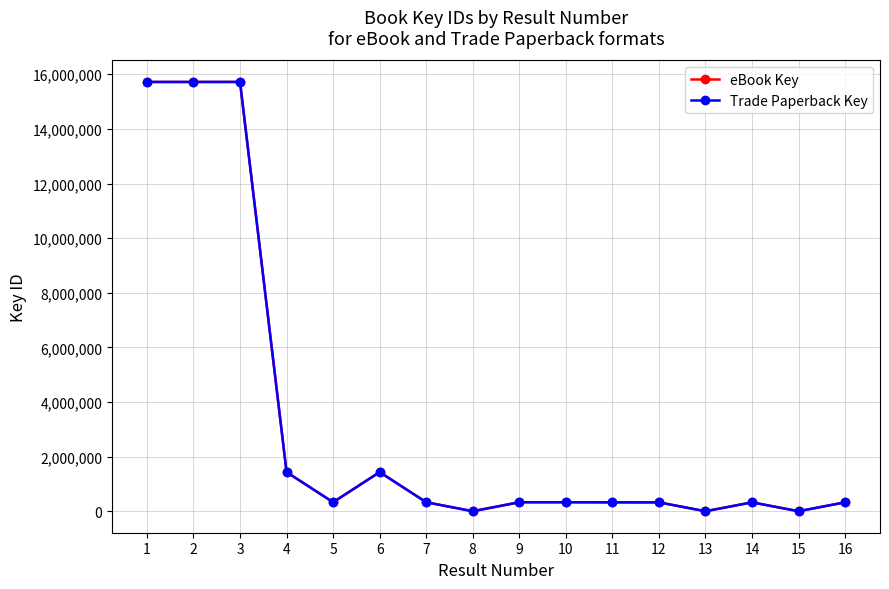

Rank the categories by eBook Key value from lowest to highest.

13, 8, 15, 12, 16, 14, 11, 9, 7, 10, 5, 6, 4, 1, 2, 3